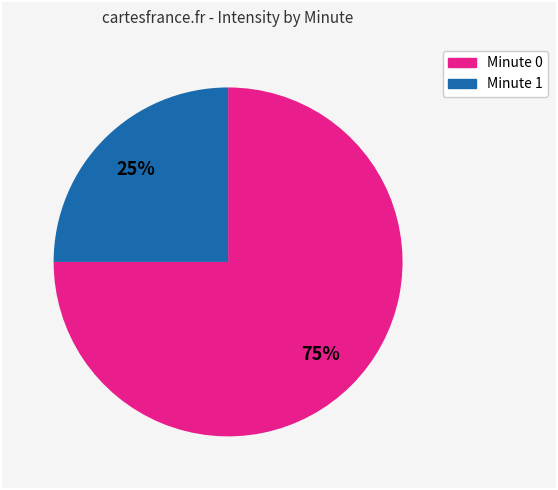

How many segments does this pie chart have?

2